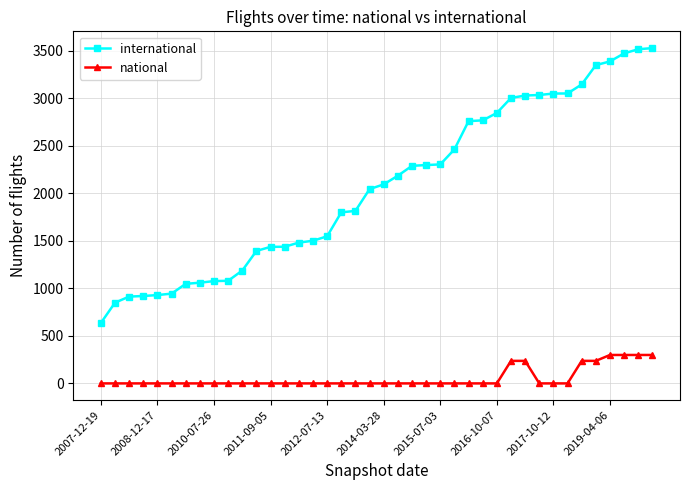

What is the value of the international point at the 4th from the left?

919